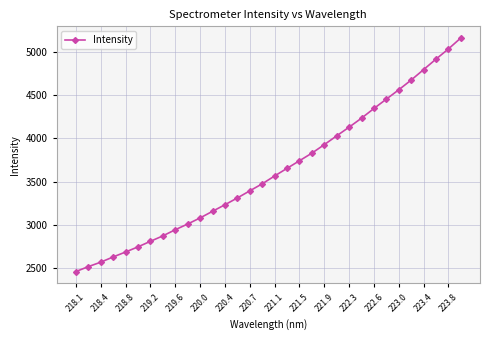

What is the minimum value shown in the chart?

2460.6